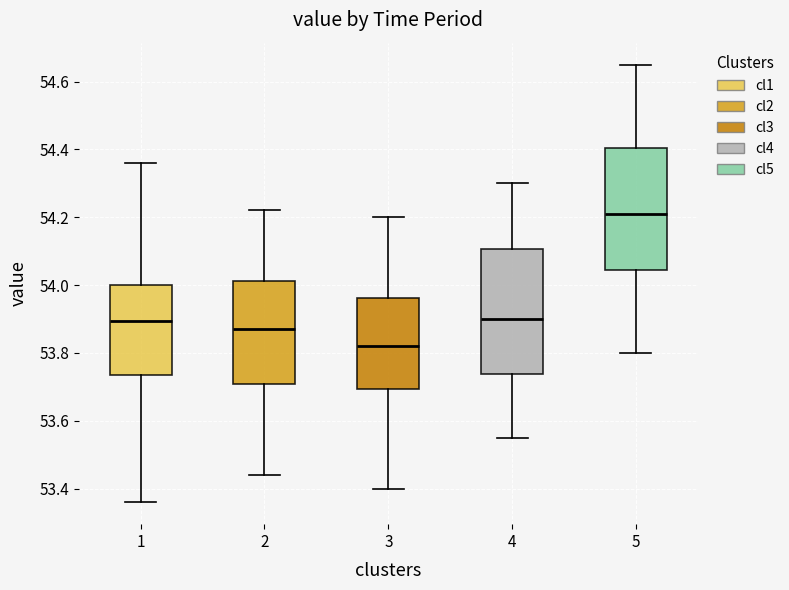

Which box has the lowest median line?

3